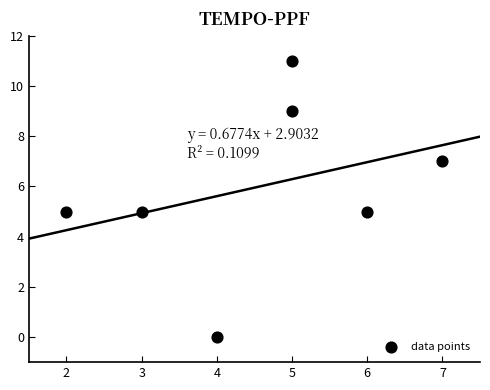

What is the average X value?

5